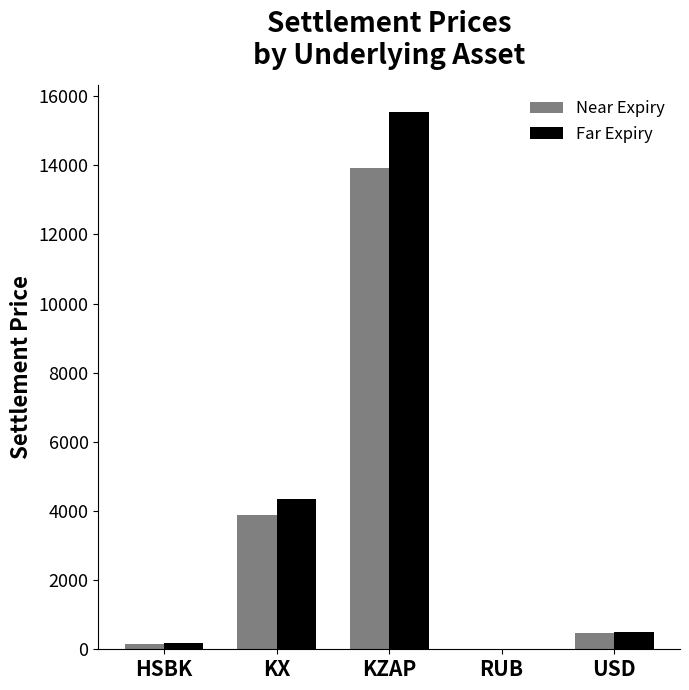

Read the Far Expiry value at HSBK.

178.7